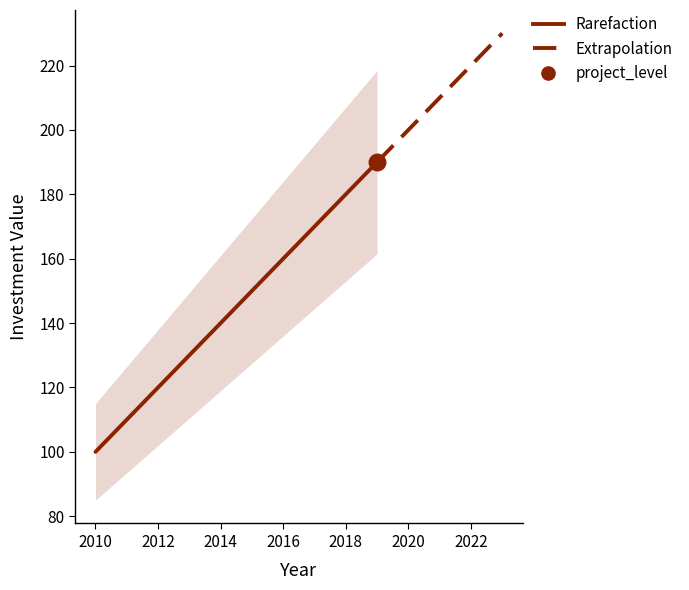

Which has a higher value, 2014 or 2021?

2021